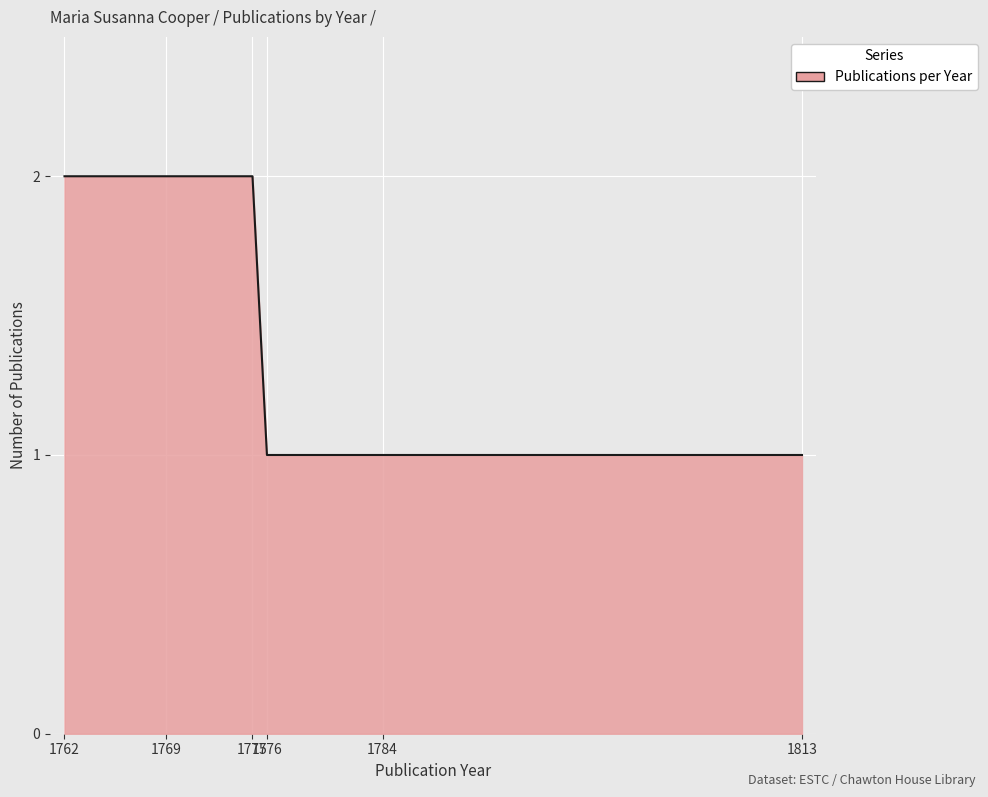

What is the sum of all values?

9